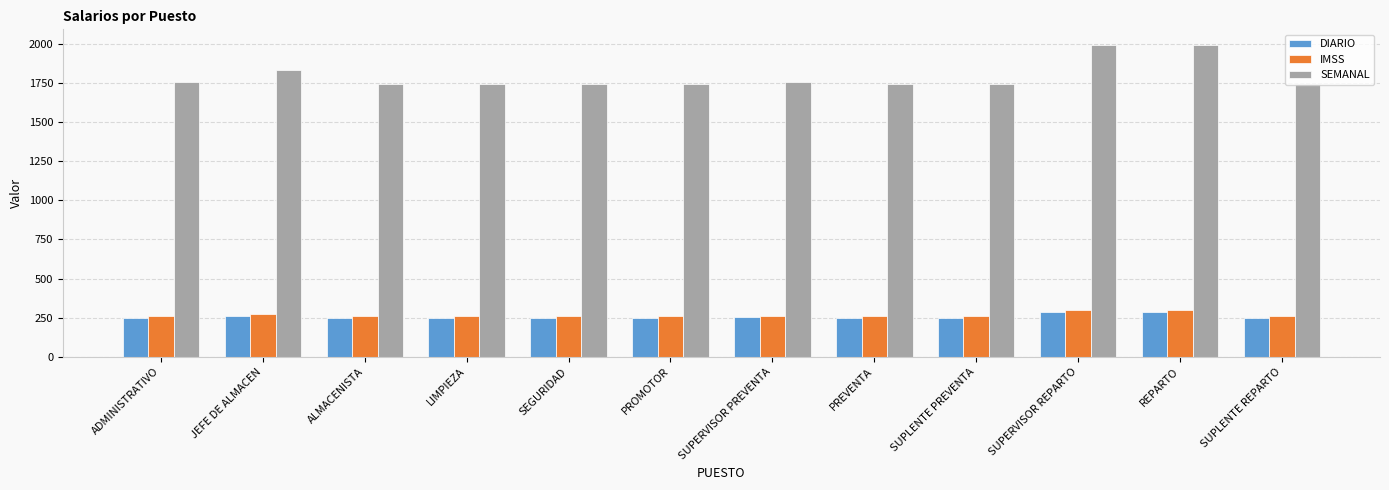

Is it true that IMSS equals 261.5 at SUPLENTE REPARTO?

True